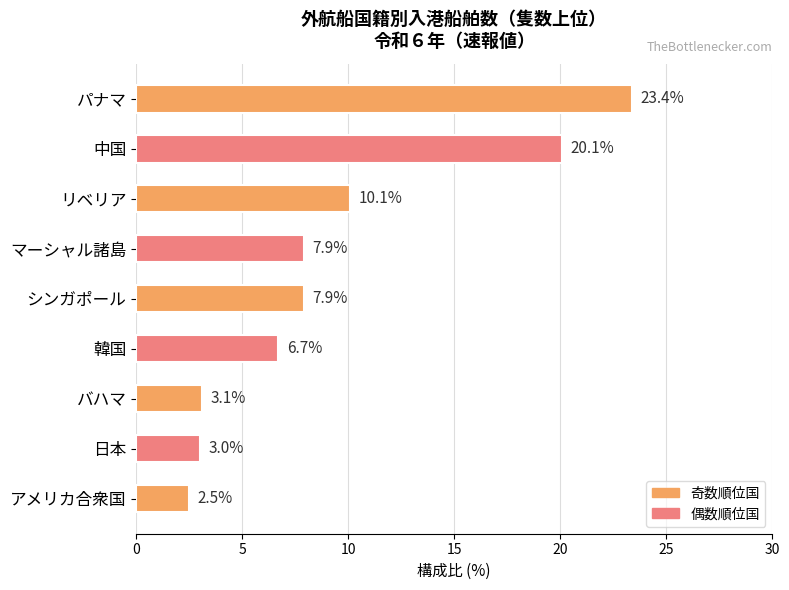

At which label is the value closest to 12?

リベリア